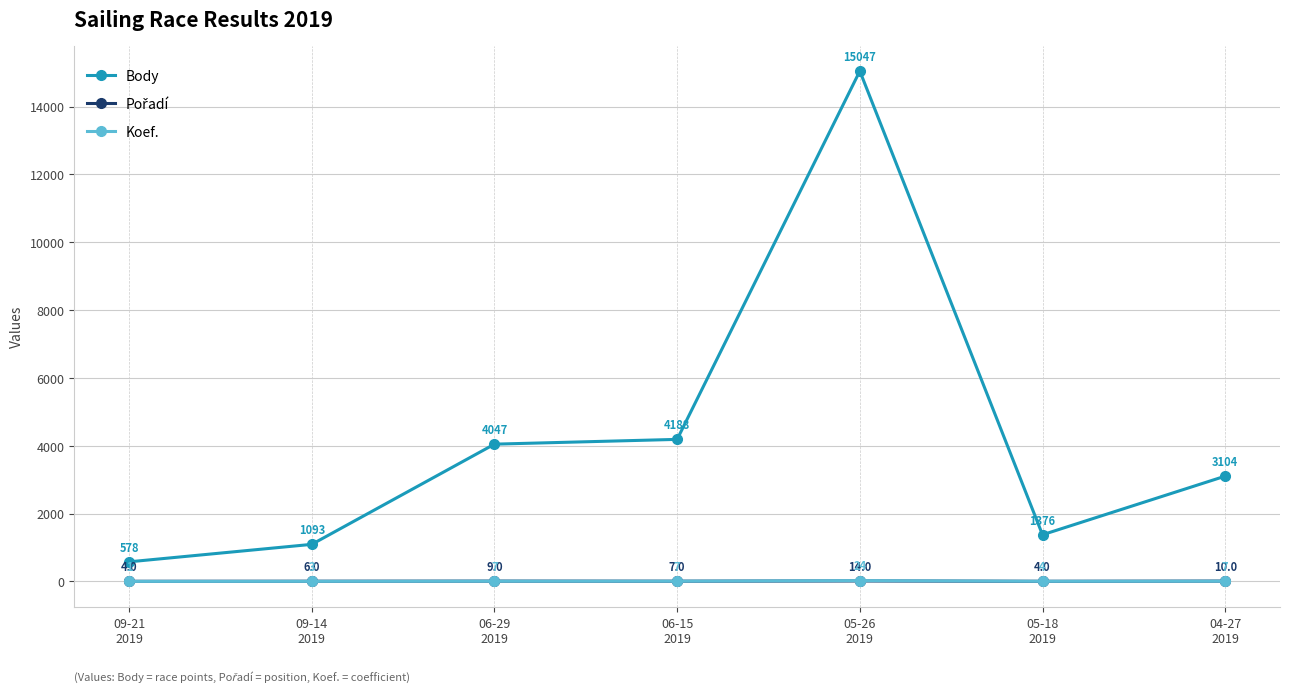

How many lines are shown in the chart?

3